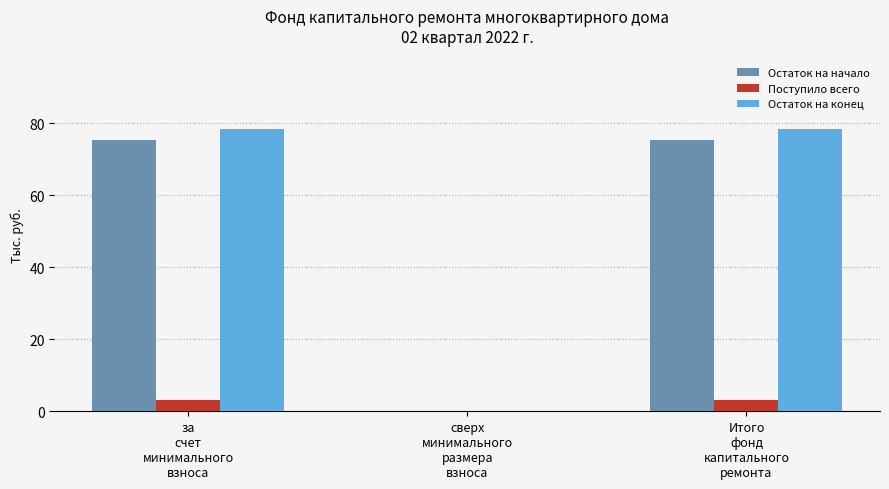

What is the highest value of the Остаток на начало series?

75.4